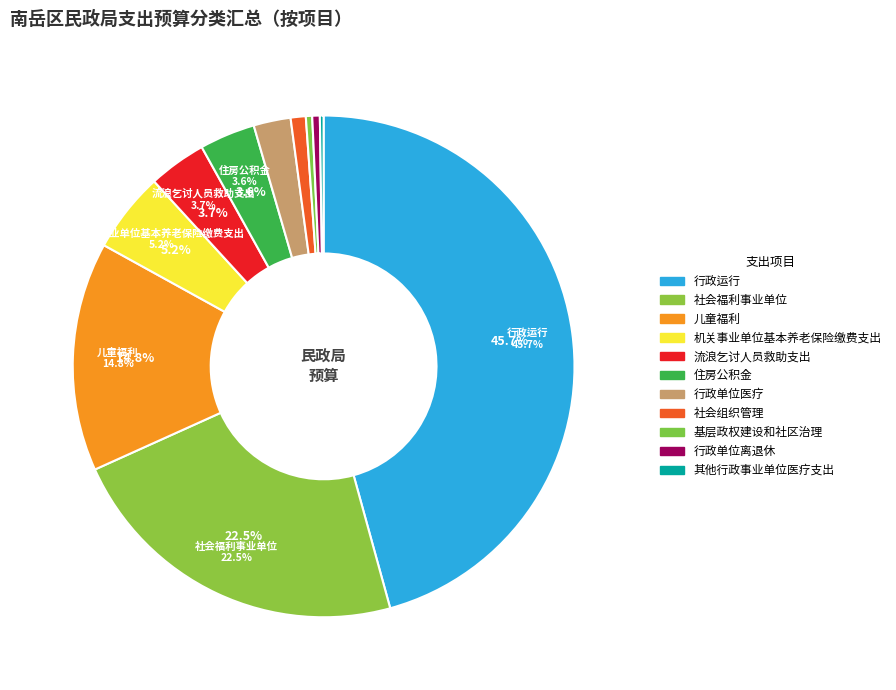

Is there a majority slice in this chart?

No